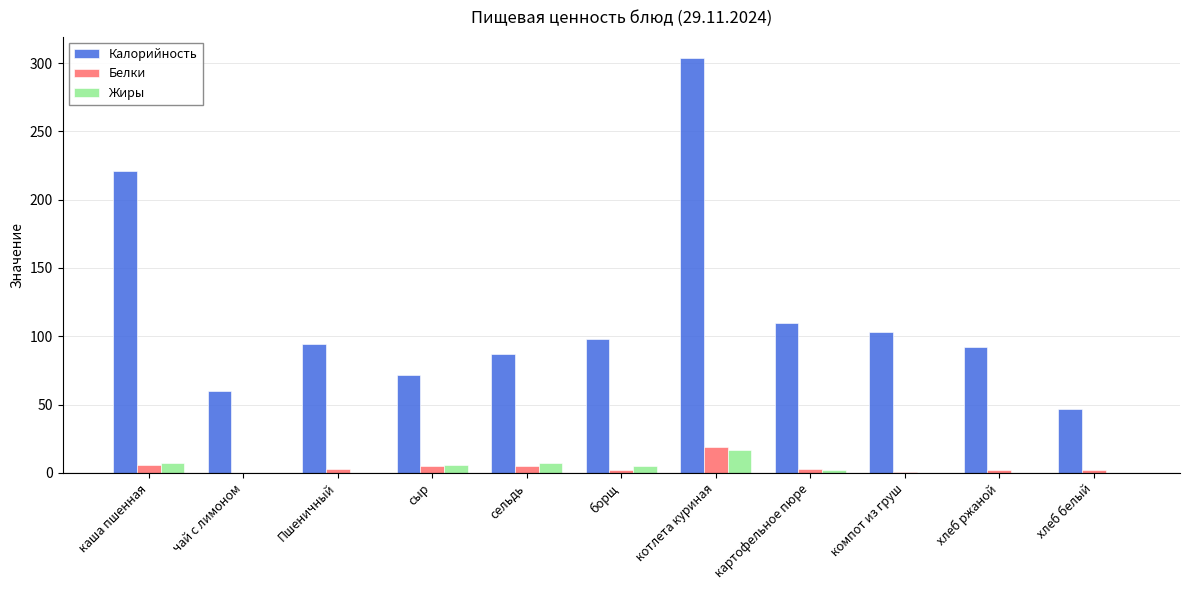

What is the highest value of the Белки series?

19